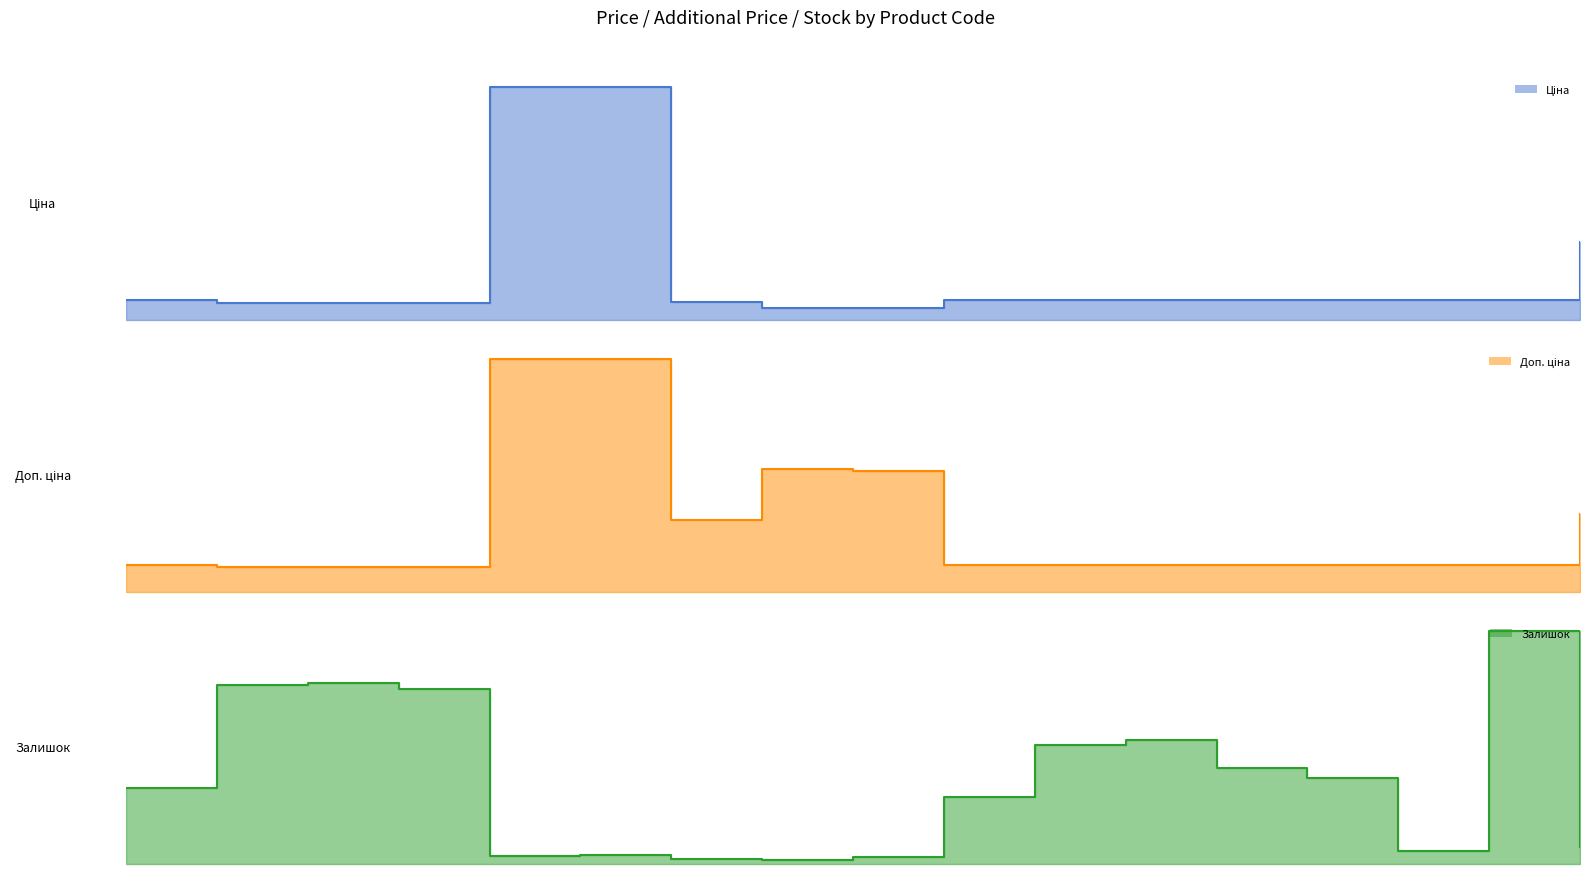

Rank the series by their average value, from lowest to highest.

Залишок line, Ціна line, Доп. ціна line